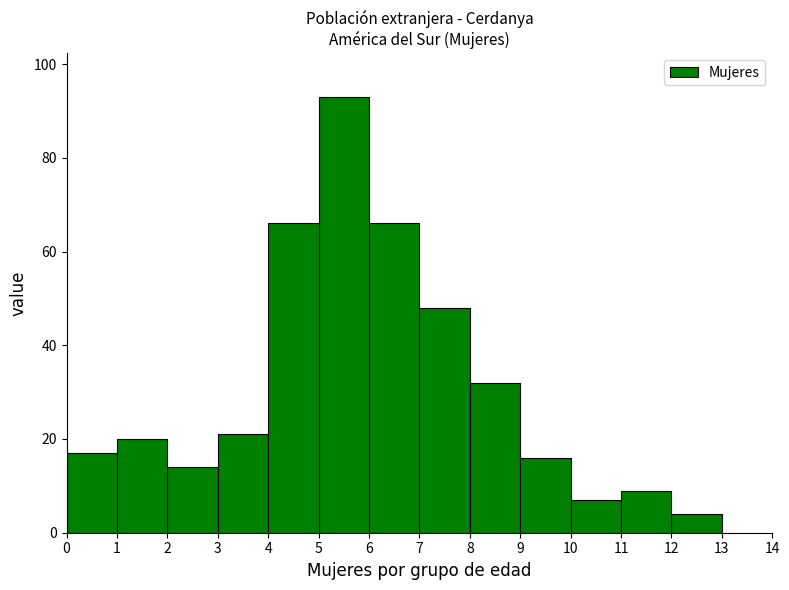

Reading left to right, transcribe this chart: for each bar, give the range it covers on the x-axis and its height. The values are not printed on the chart, so give them approximately, as read against the axis.

0 to 1: 18
1 to 2: 20
2 to 3: 14
3 to 4: 22
4 to 5: 66
5 to 6: 94
6 to 7: 66
7 to 8: 48
8 to 9: 32
9 to 10: 16
10 to 11: 8
11 to 12: 10
12 to 13: 4